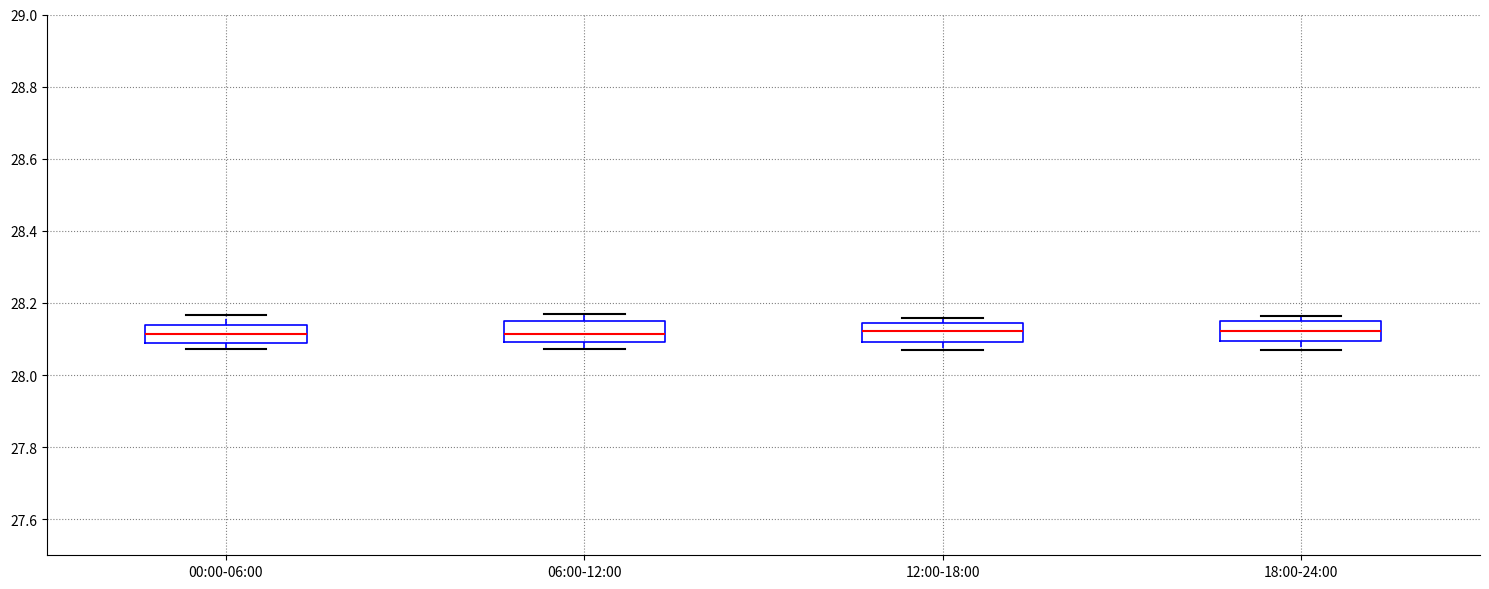

Where does the upper whisker of the box for 00:00-06:00 end on the y-axis? The values are not printed on the chart, so give them approximately, as read against the axis.

28.16